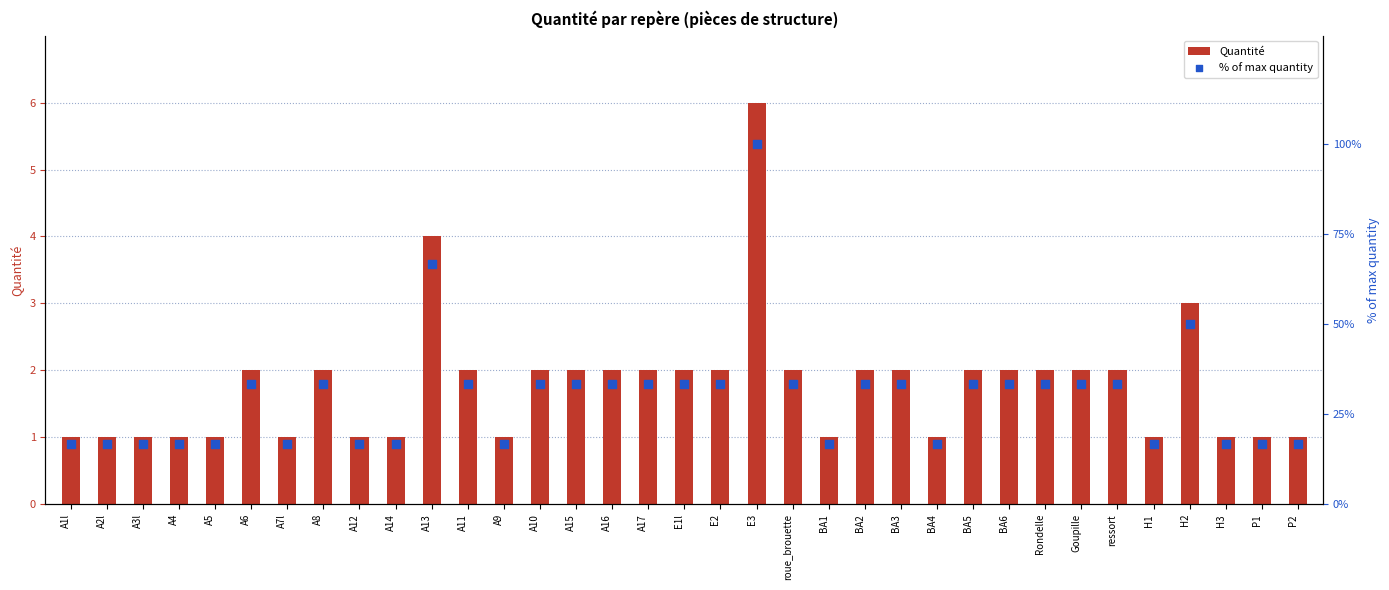

Is the value of Quantité at A15 greater than the value of % of max quantity at A11?

No